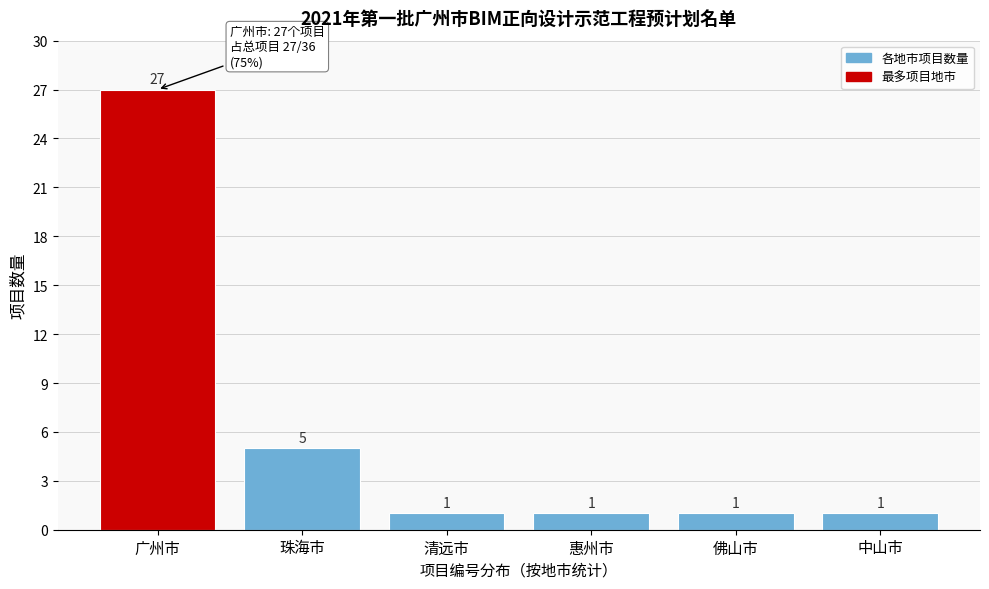

Reading left to right, extract all data points from this chart.

广州市=27	珠海市=5	清远市=1	惠州市=1	佛山市=1	中山市=1